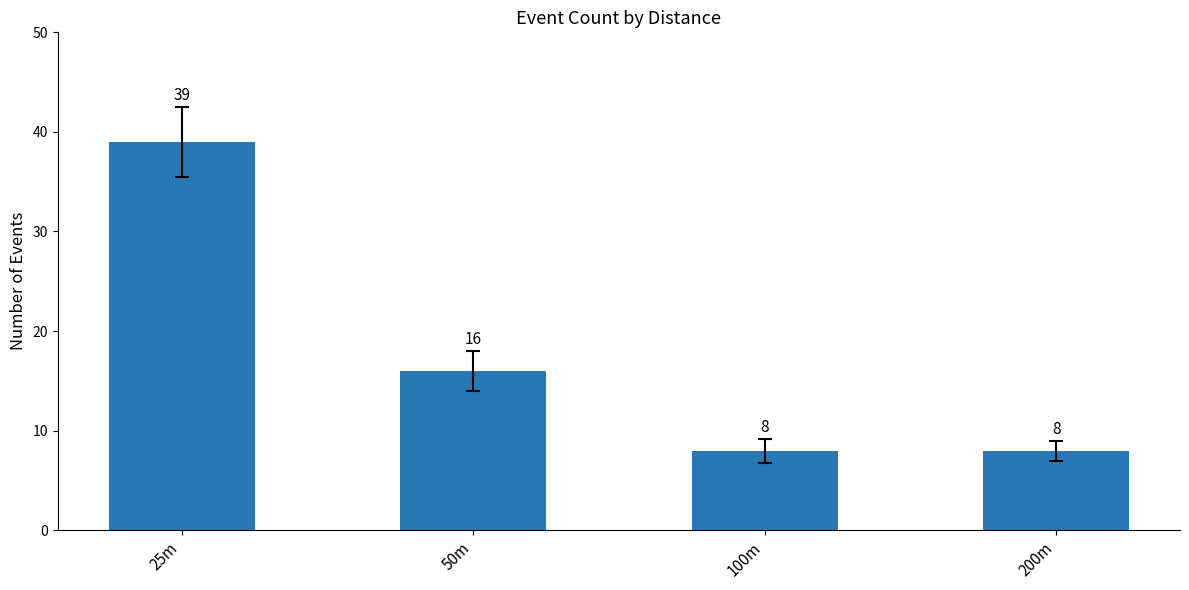

Approximately how many times larger is the value at 200m compared to 50m?

0.5